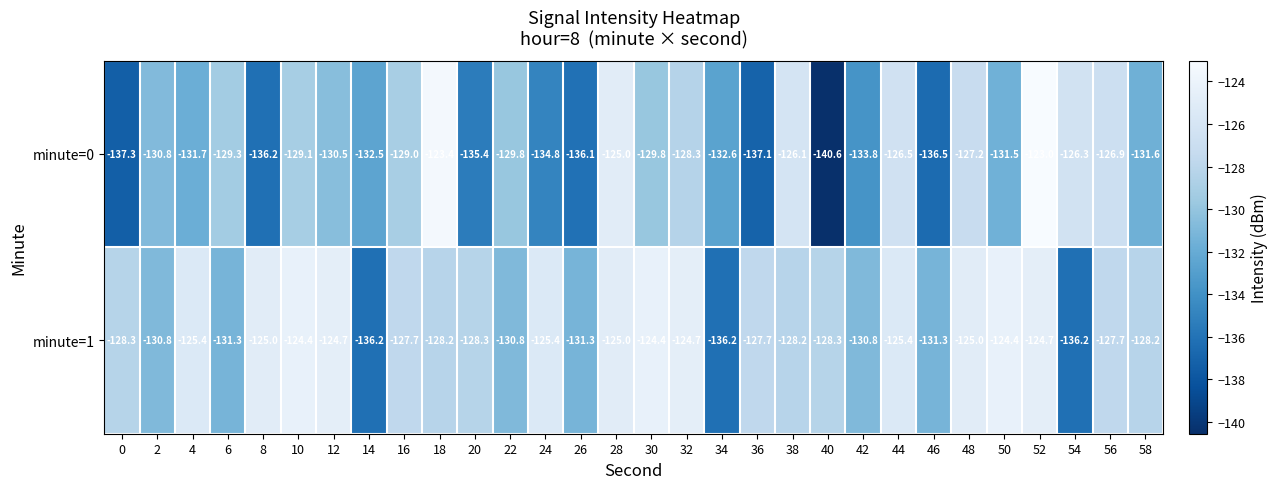

List the series in order of their peak value, highest first.

minute=0, minute=1